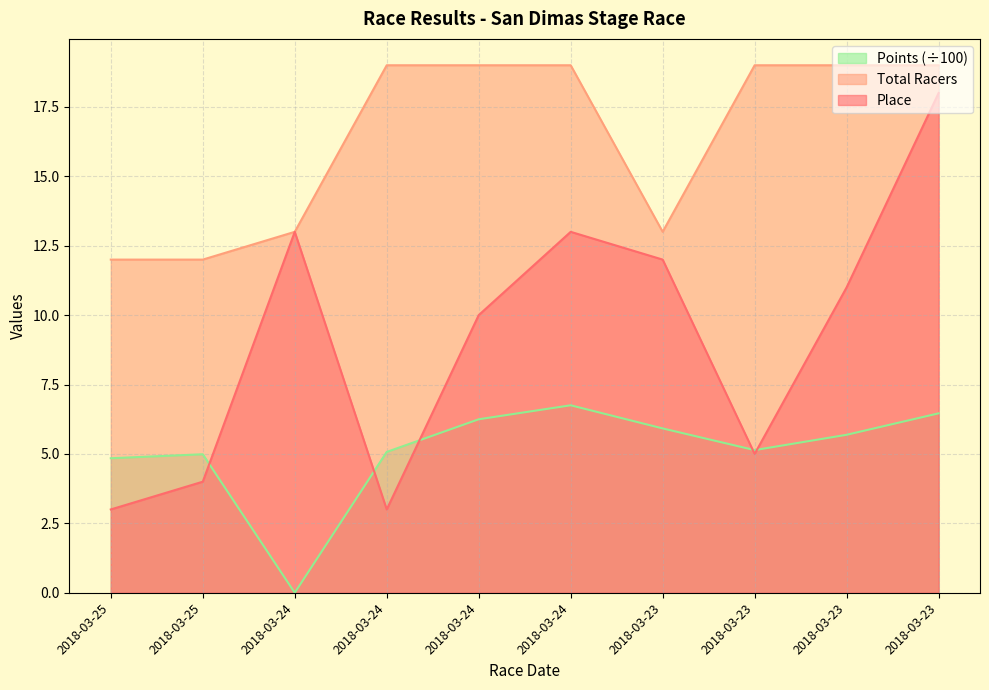

Between 2018-03-24 and 2018-03-23, which is larger?

2018-03-23